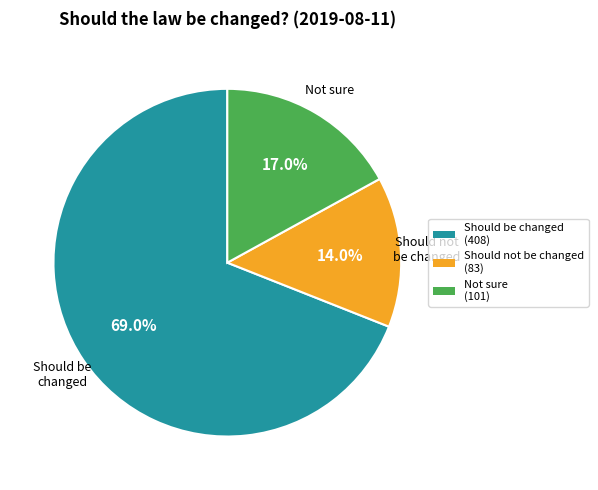

Is there any slice that represents more than half of the pie?

Yes